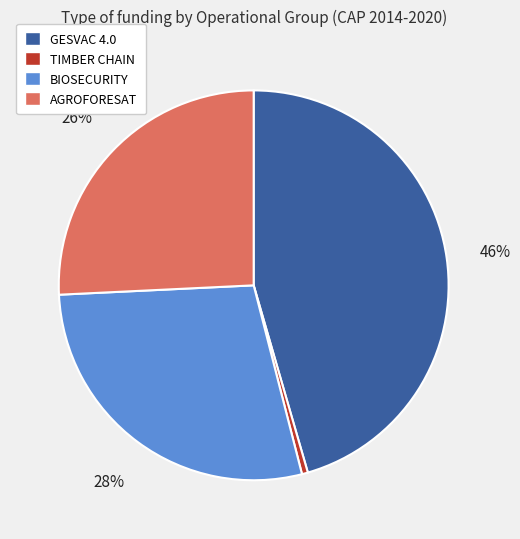

To the nearest percent, what is the combined percentage of AGROFORESAT and TIMBER CHAIN?

26%